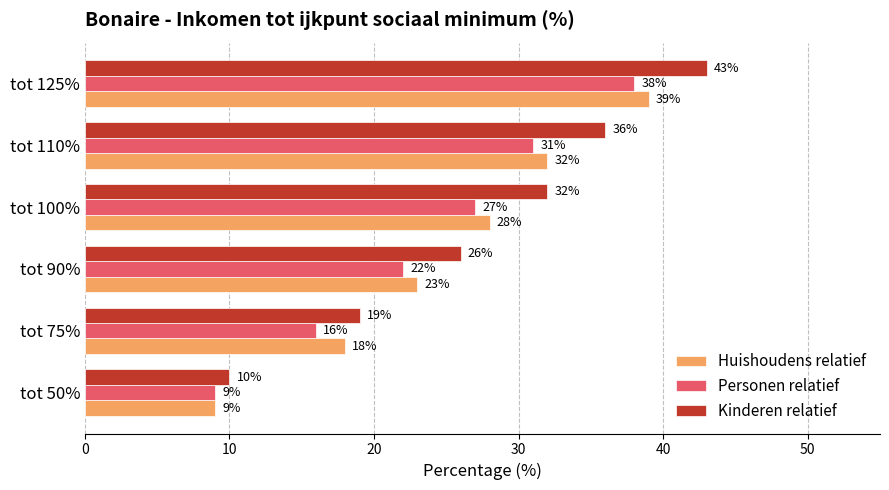

Count the Kinderen relatief values in the range 19 to 36.

4